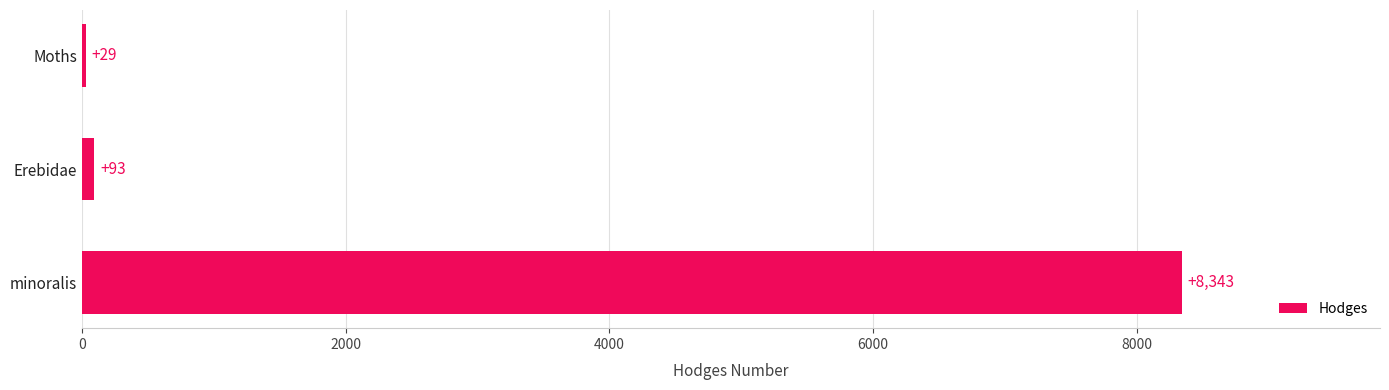

What is the maximum value shown in the chart?

8343.0